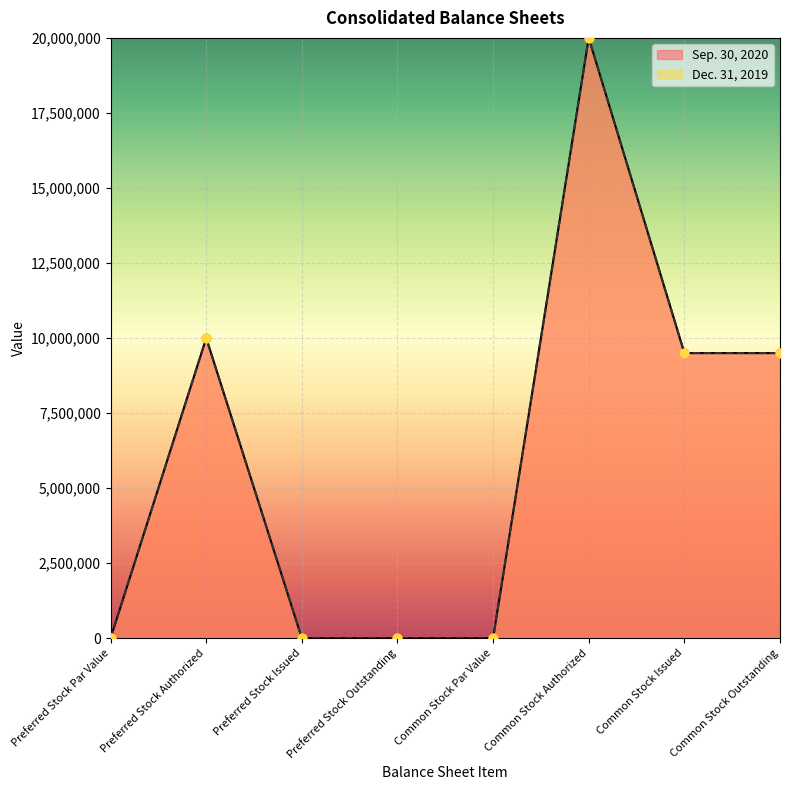

Which series has the largest Y range (max minus min)?

Sep. 30, 2020